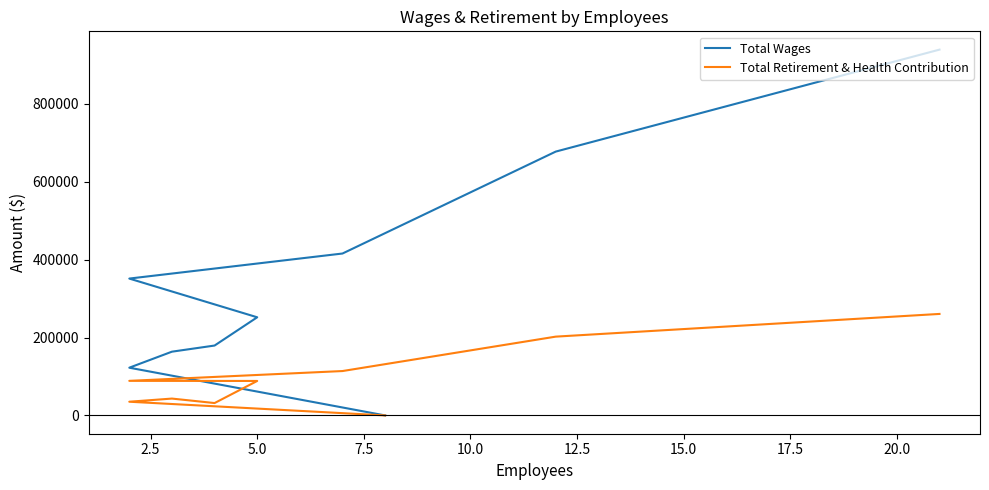

Rank the series at 15.0 from highest to lowest value.

Total Wages, Total Retirement & Health Contribution